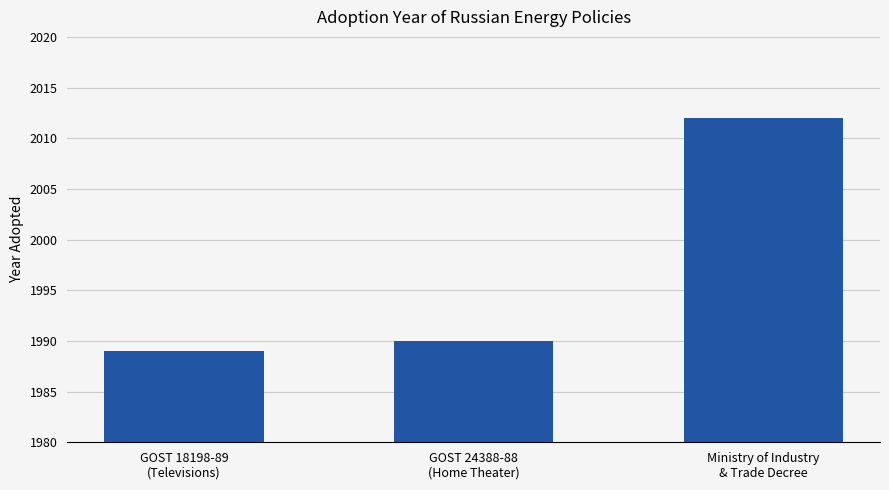

True or false: the data shows 3295 at Ministry of Industry
& Trade Decree.

False